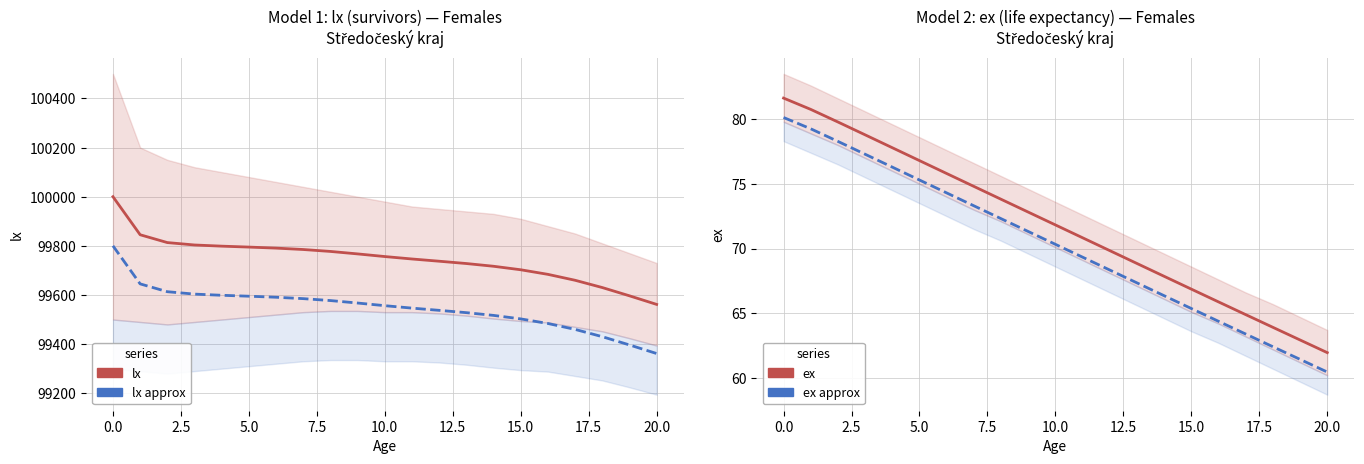

What is the maximum value shown in the chart?

100000.0